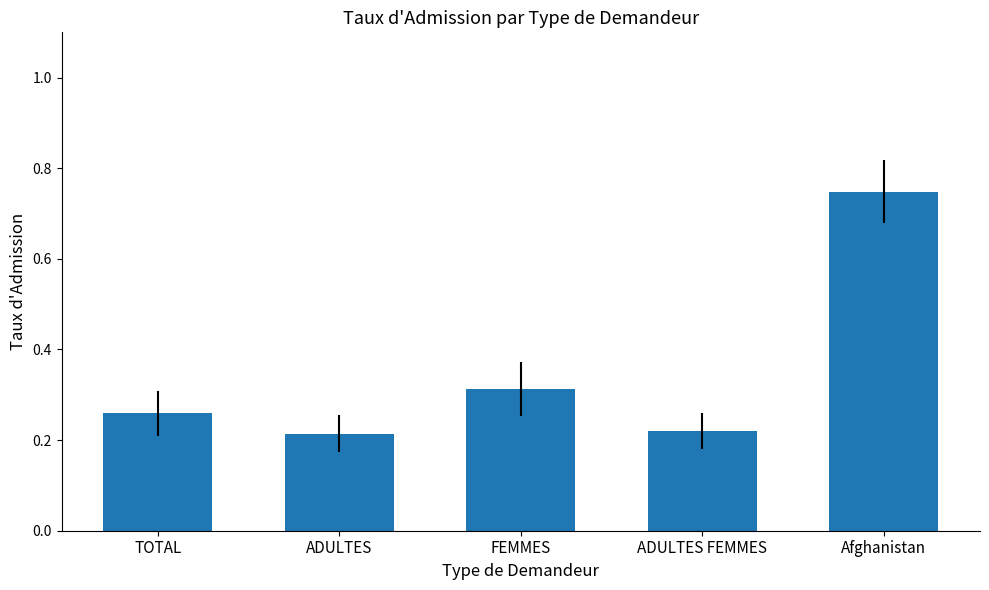

Count the number of data series in this chart.

1